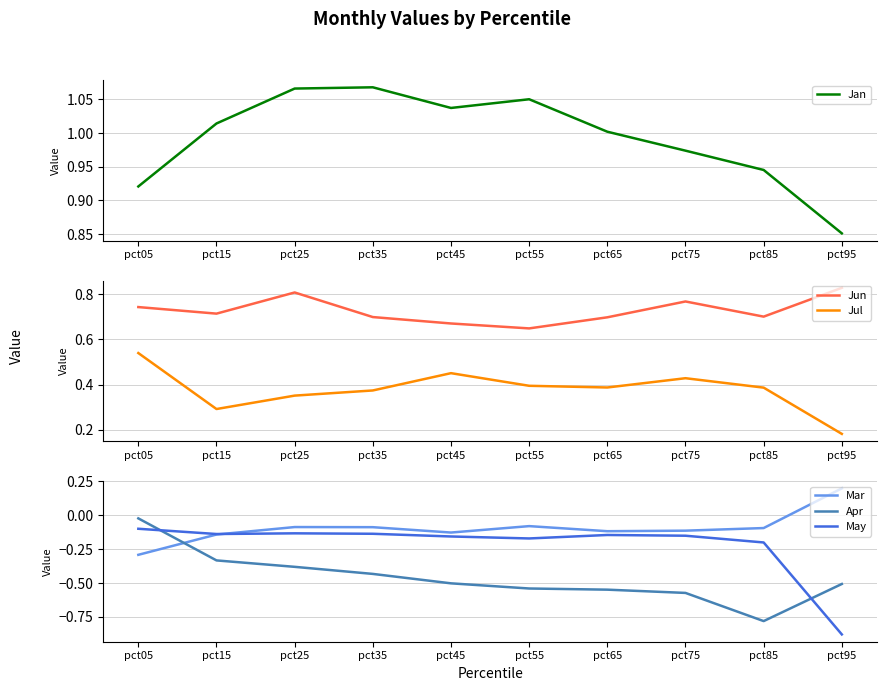

What is the difference between the highest and lowest values at pct05?

1.2